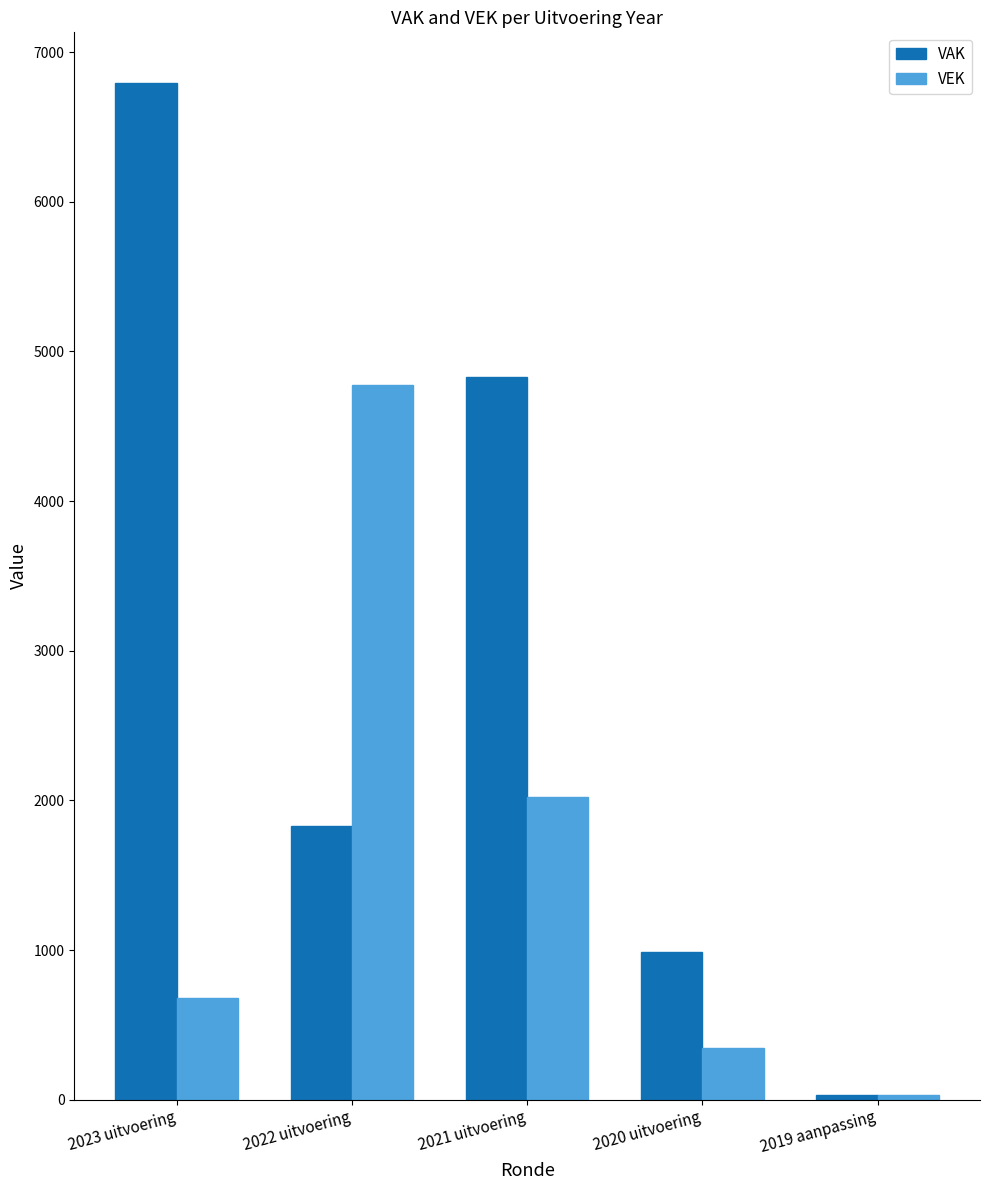

What is the label of the 3rd bar from the right?

2021 uitvoering